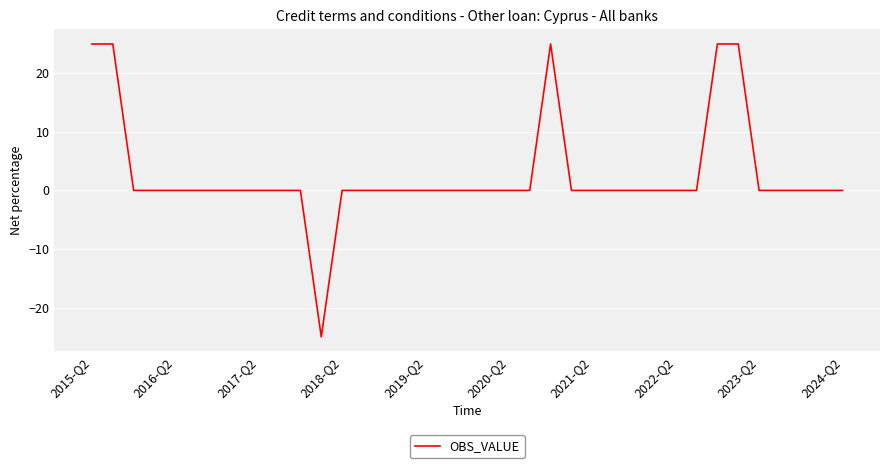

What is the difference between the maximum and minimum values?

50